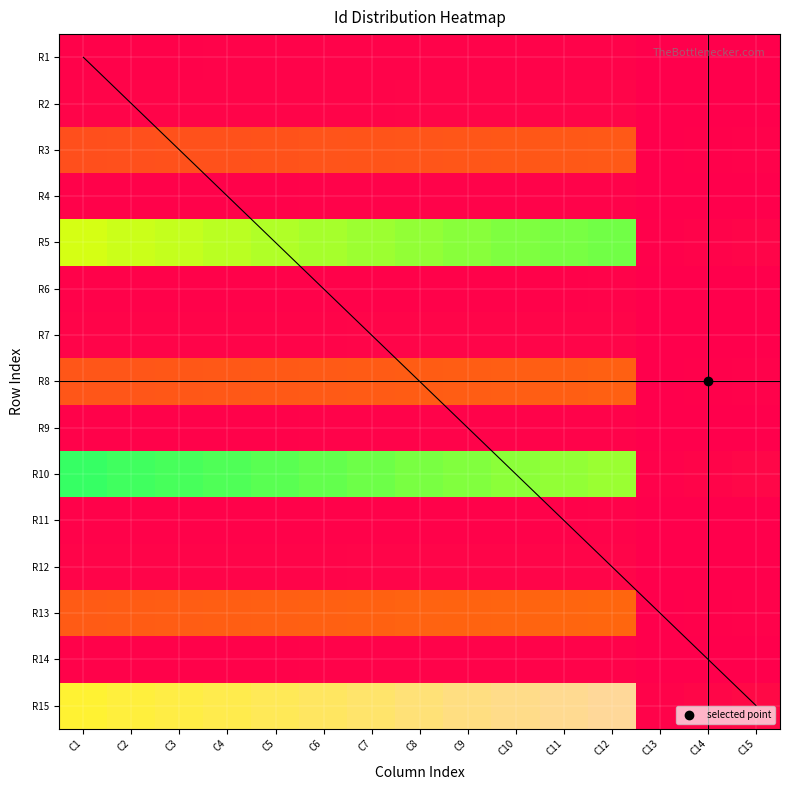

What is the difference between the maximum and minimum values in the R13 series?

28.1